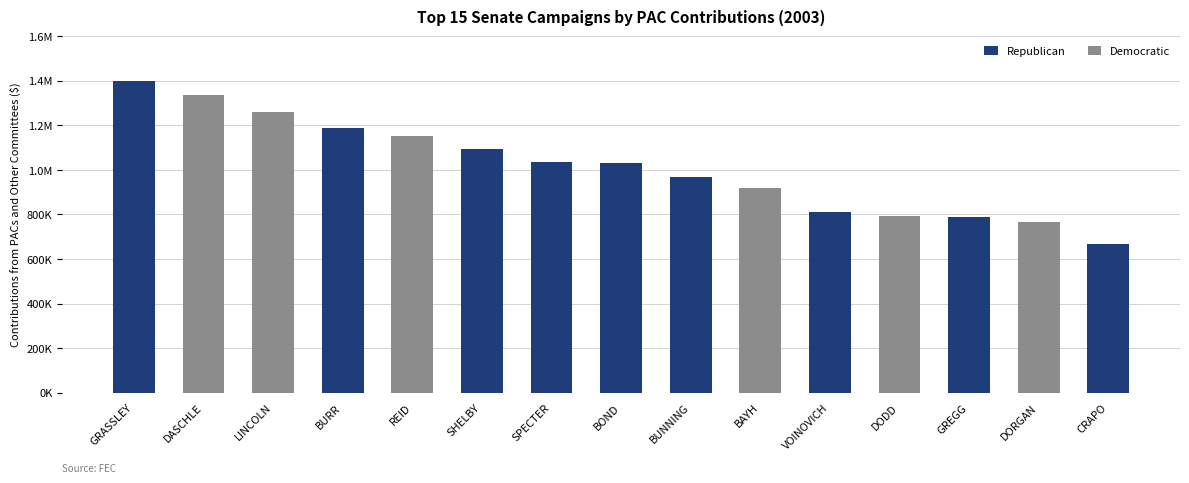

The Republican series shows 1729361 at BURR. True or false?

False